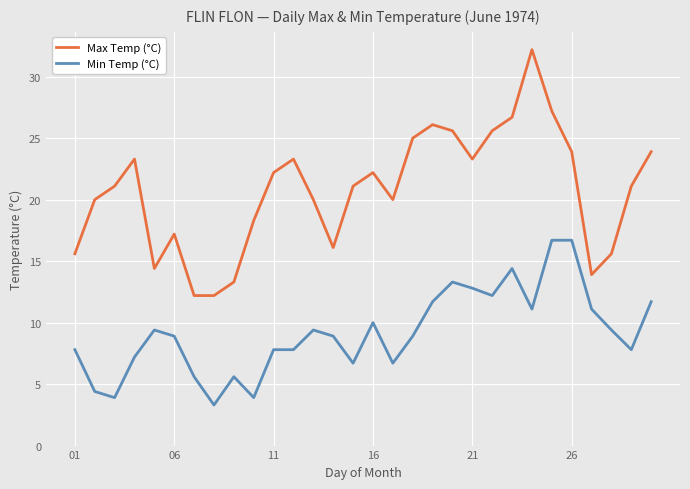

True or false: Min Temp (°C) and Max Temp (°C) cross at least once.

False